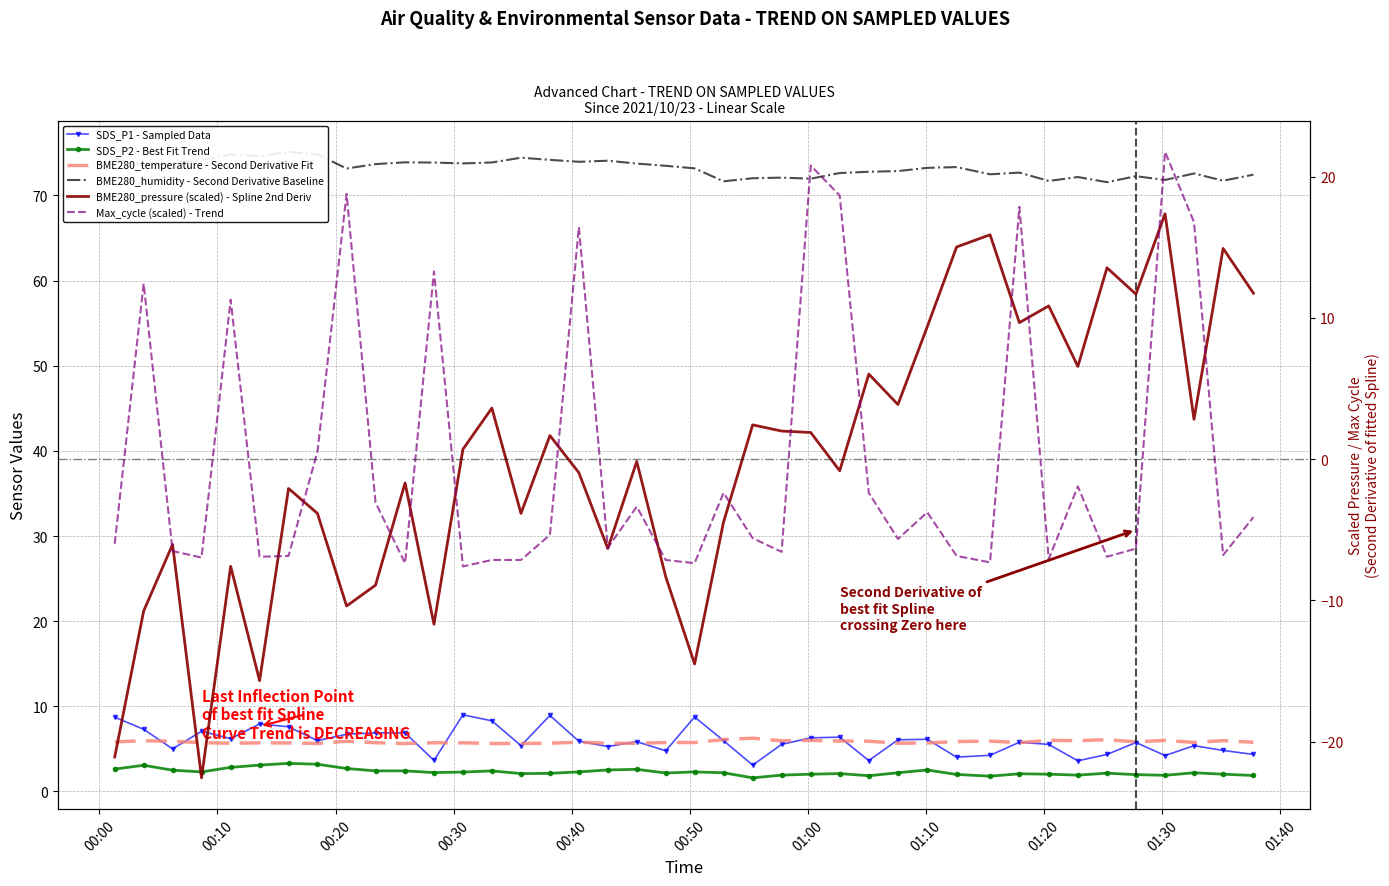

What is the average value of the SDS_P1 - Sampled Data series?

5.9